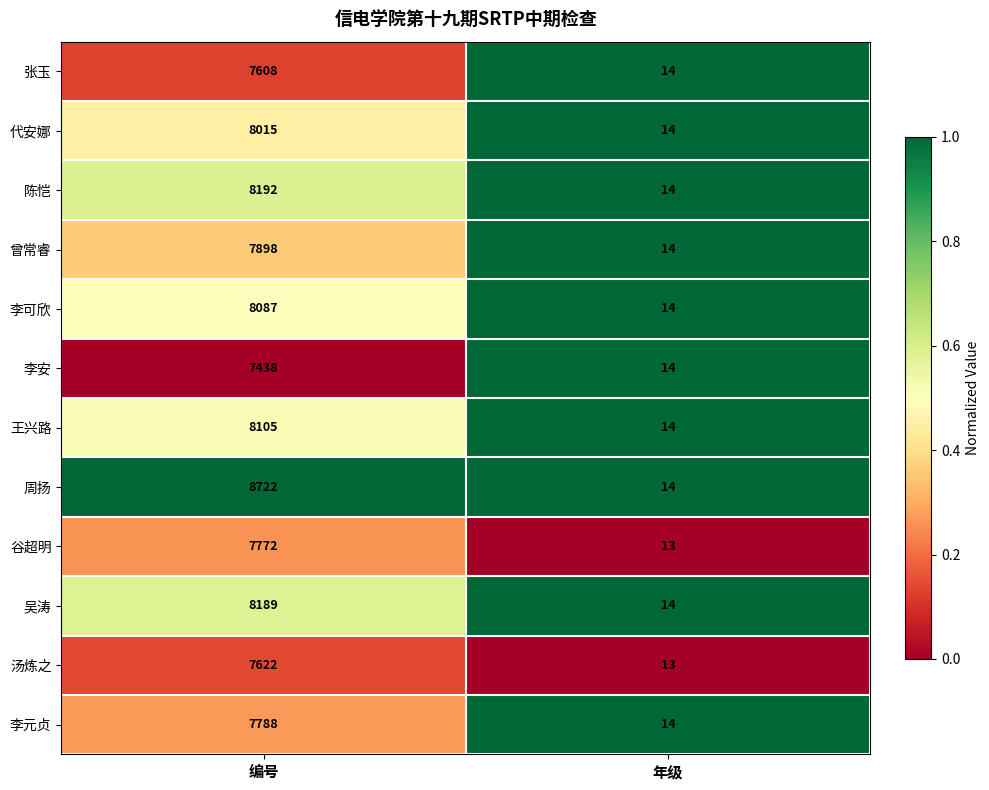

What is the sum of the 李元贞 values at 编号 and 年级?

7802